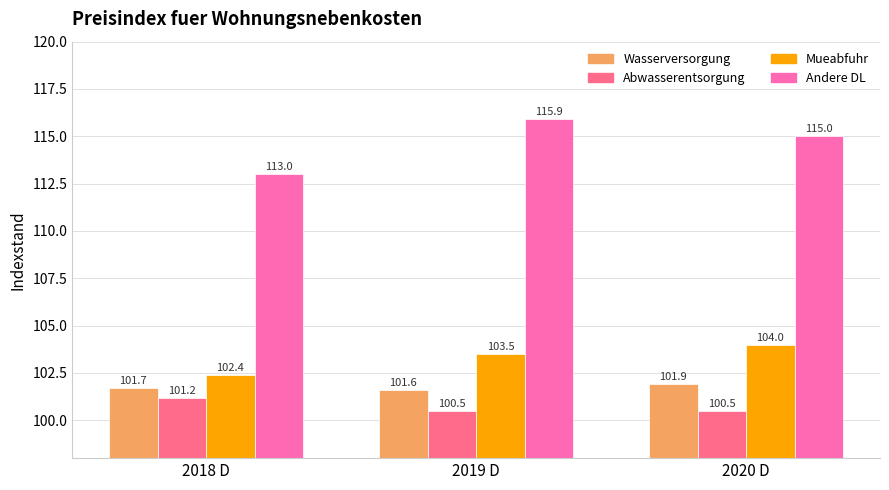

Reading left to right, list all the values displayed in this chart.

Wasserversorgung: 2018 D=101.7	2019 D=101.6	2020 D=101.9
Abwasserentsorgung: 2018 D=101.2	2019 D=100.5	2020 D=100.5
Mueabfuhr: 2018 D=102.4	2019 D=103.5	2020 D=104.0
Andere DL: 2018 D=113.0	2019 D=115.9	2020 D=115.0